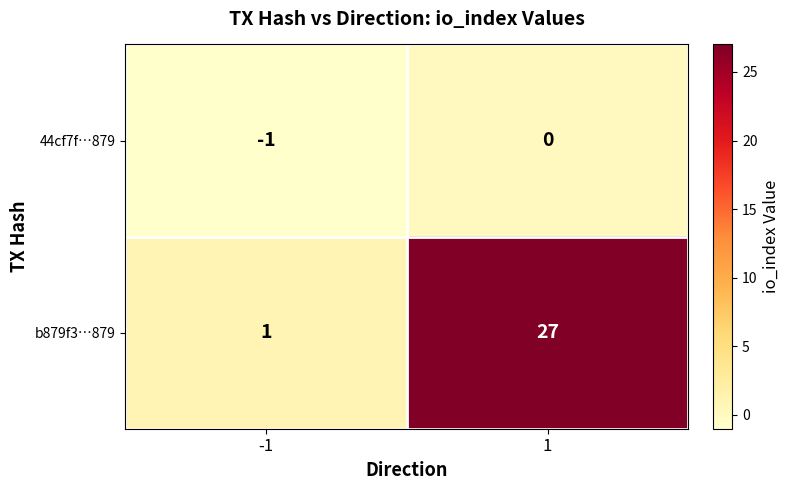

True or false: 44cf7f…879 has a value of 1 at 1.

False